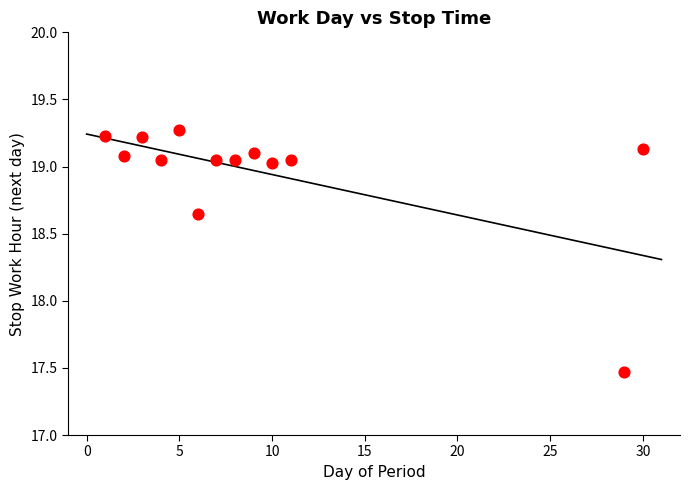

What is the range of X values (max minus min)?

29.0